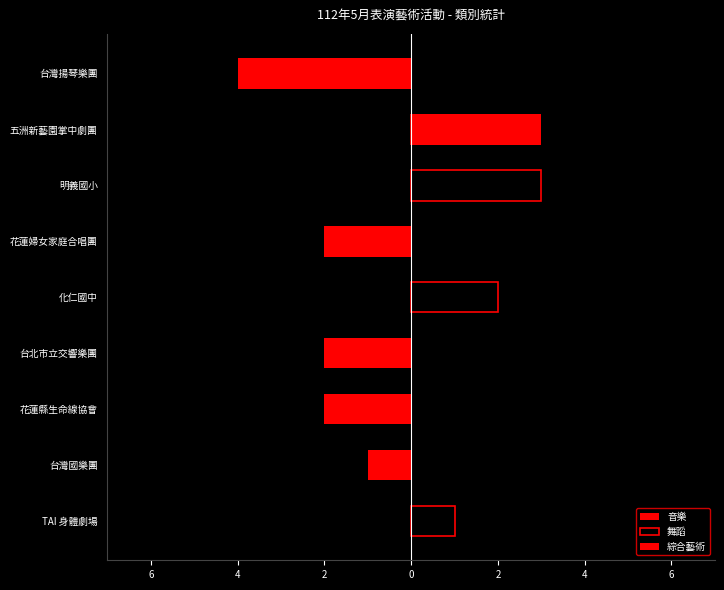

What is the sum of all 音樂 values?

-11